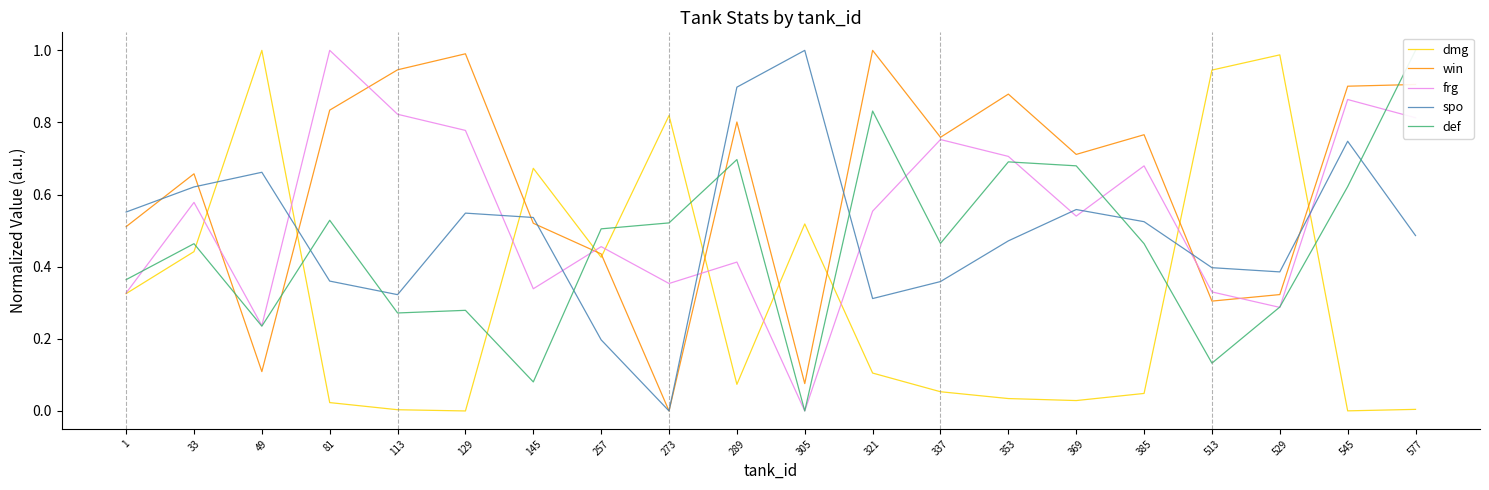

What is the difference between the maximum and minimum values in the def series?

1.0